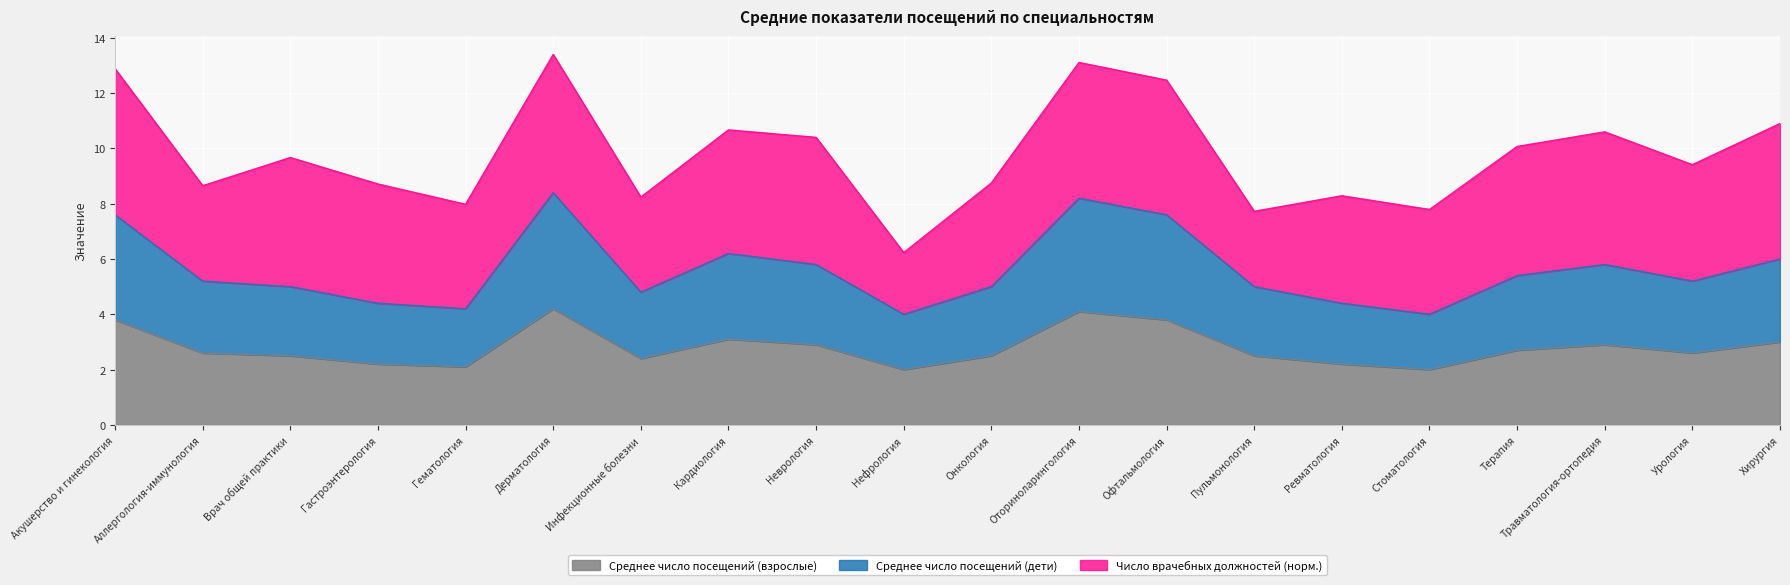

Does the chart display data point markers on the line(s)?

No